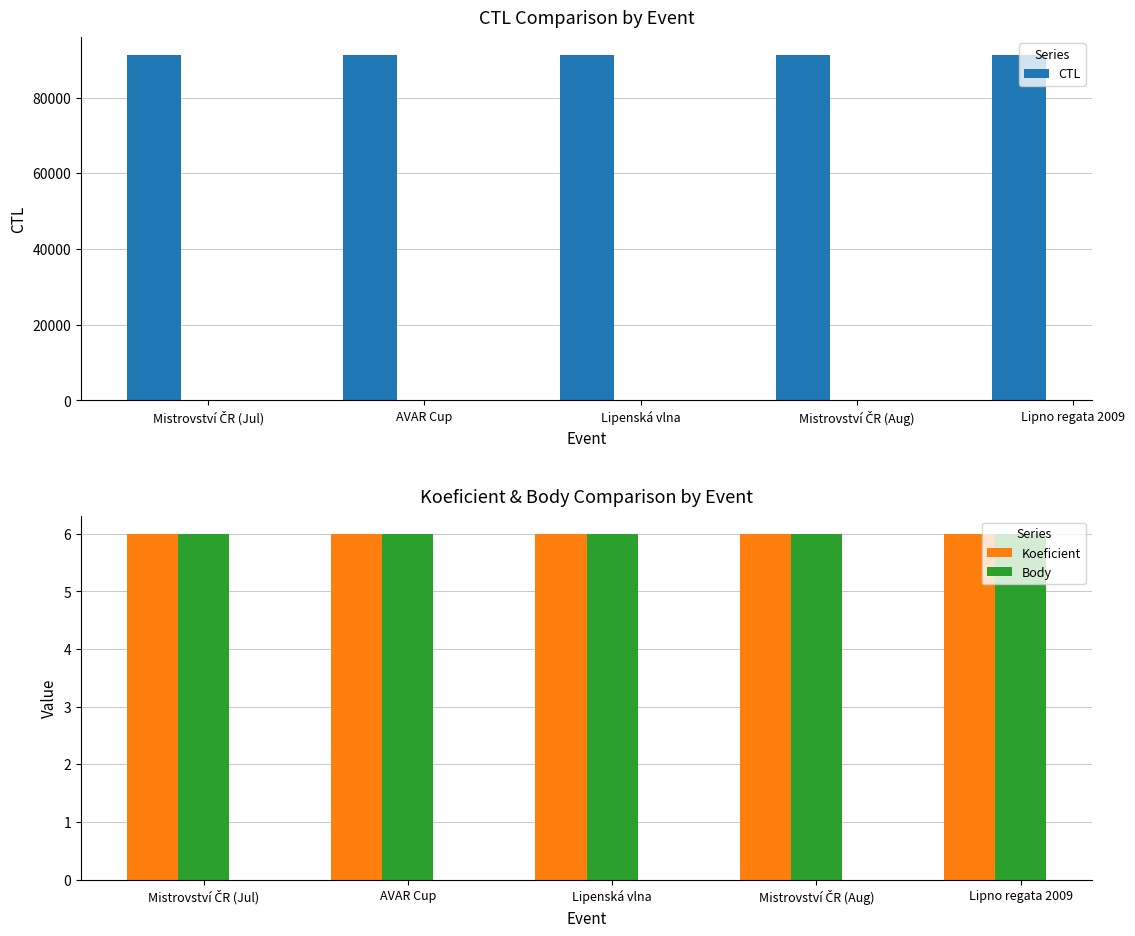

What is the total value across all series at Lipenská vlna?

91338